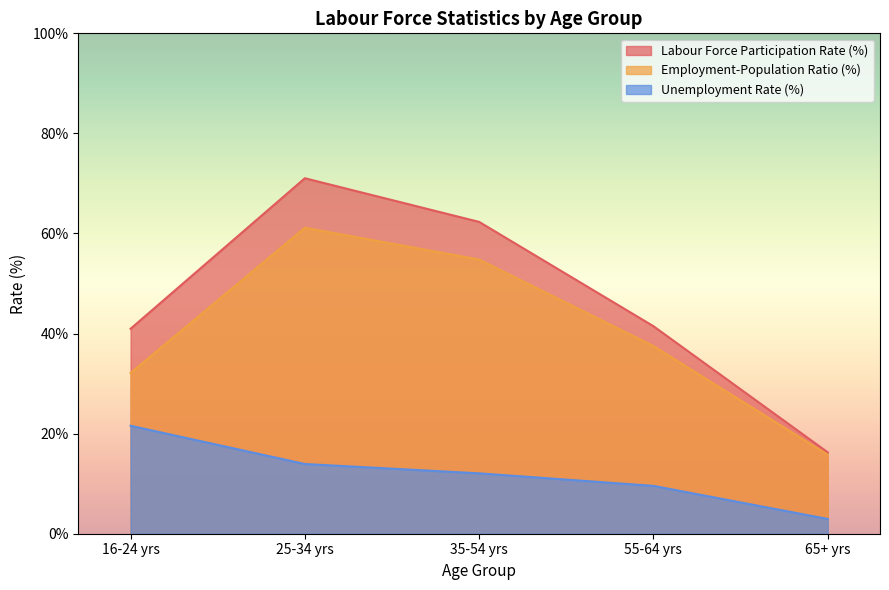

At which label does Unemployment Rate (%) first exceed 12?

16-24 yrs